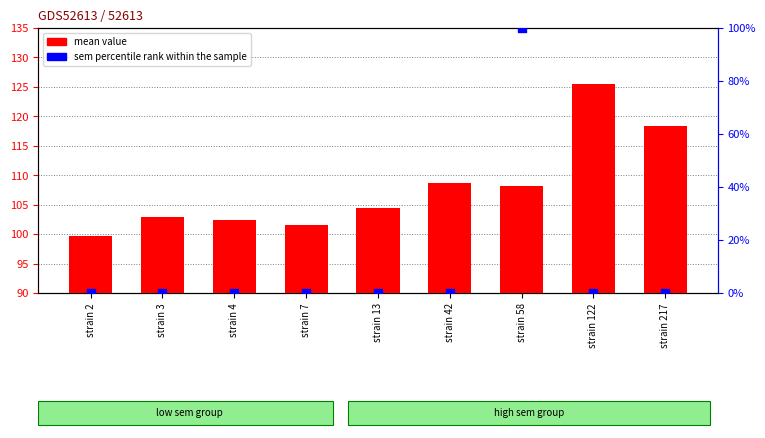

At how many categories does at least one series exceed 108?

4